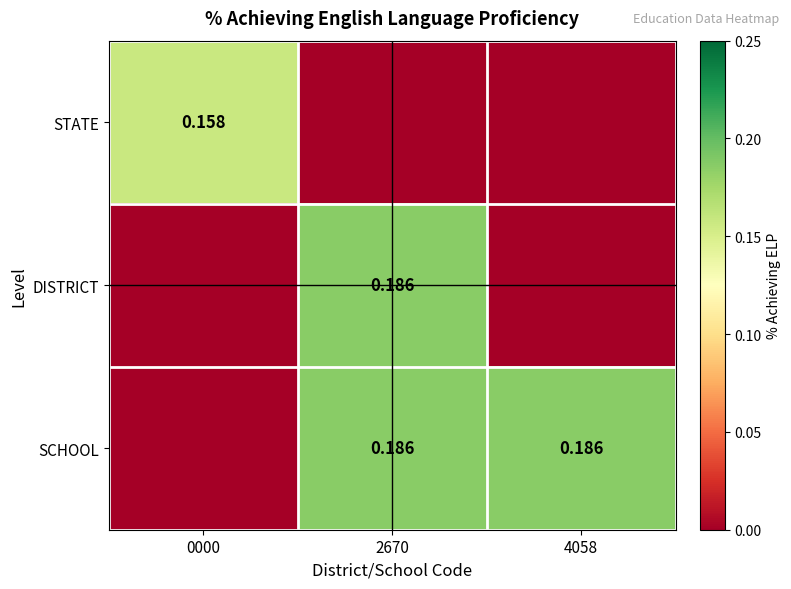

Which series has the largest range (max minus min)?

DISTRICT